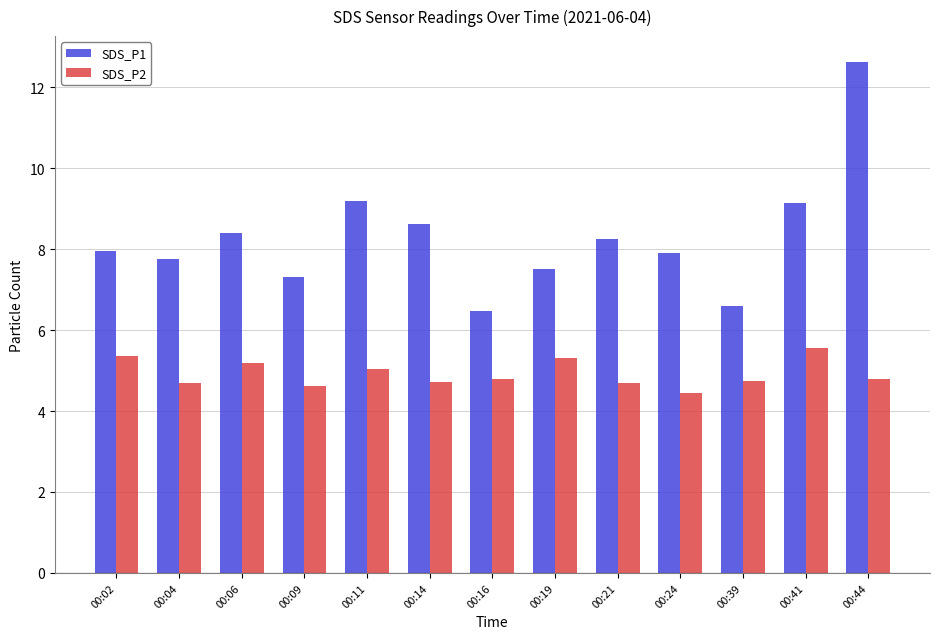

What is the average value of the SDS_P1 series?

8.3